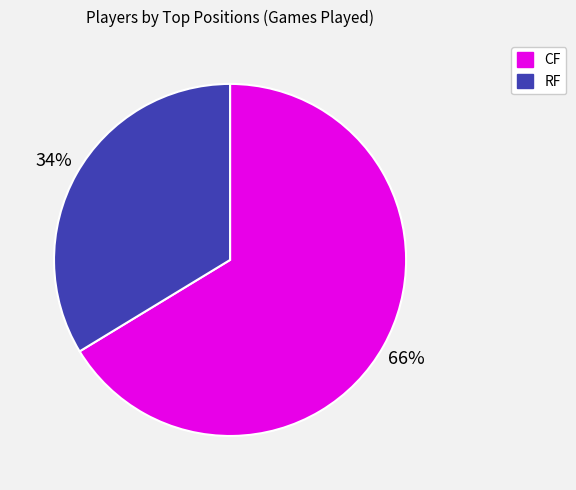

Which has a higher value, CF or RF?

CF